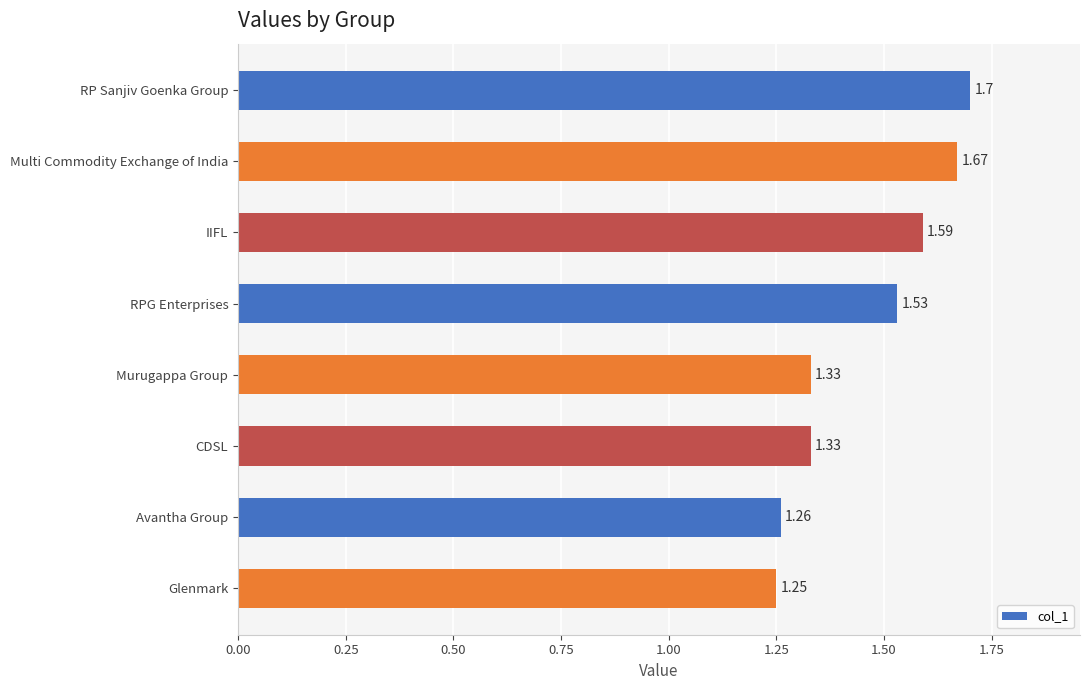

What is the label of the 8th bar from the bottom?

RP Sanjiv Goenka Group